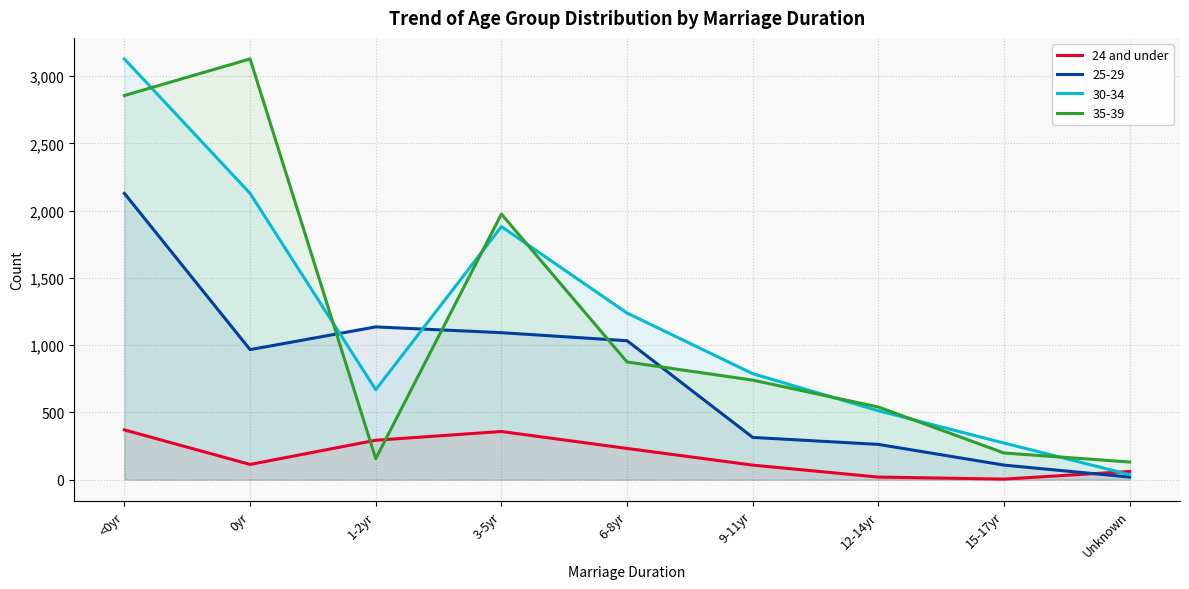

True or false: the data has more than 2 interior local peaks.

False